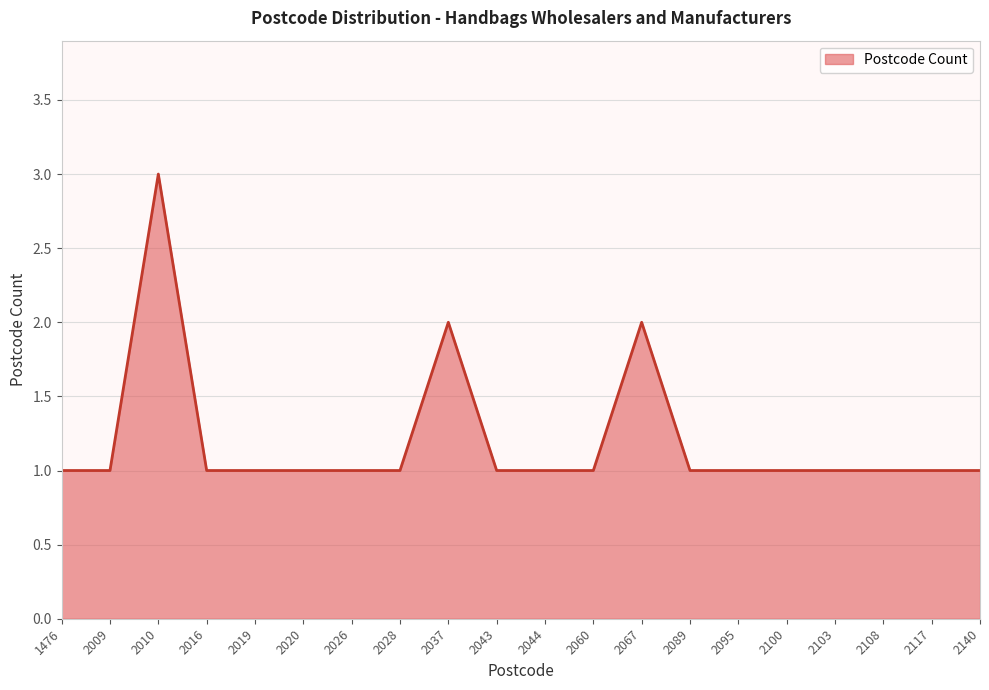

Reading left to right, list all the values displayed in this chart.

1476=1	2009=1	2010=3	2016=1	2019=1	2020=1	2026=1	2028=1	2037=2	2043=1	2044=1	2060=1	2067=2	2089=1	2095=1	2100=1	2103=1	2108=1	2117=1	2140=1